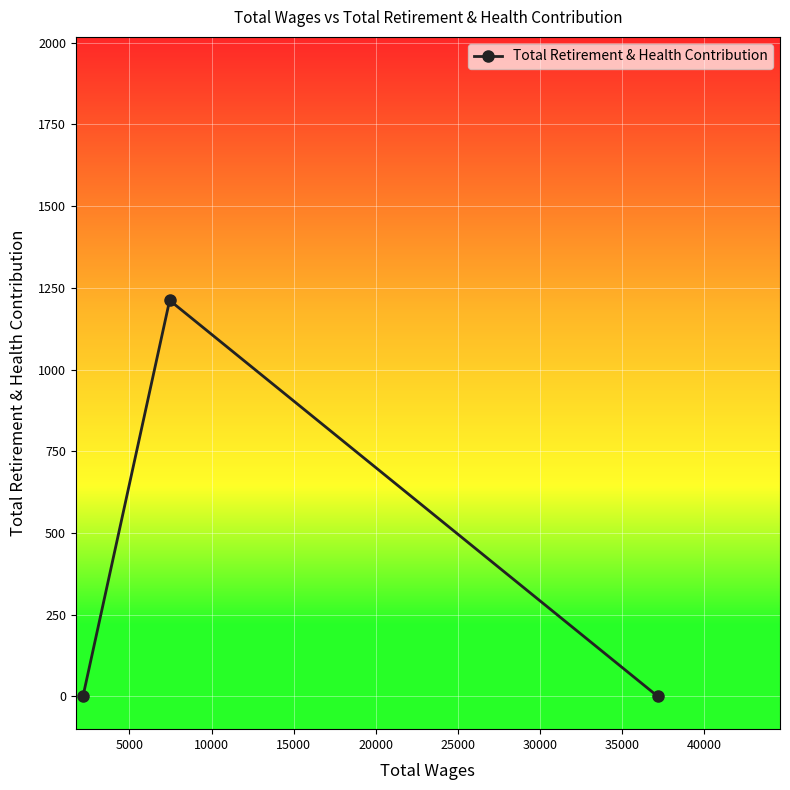

What is the value of the 2nd point from the left?

1212